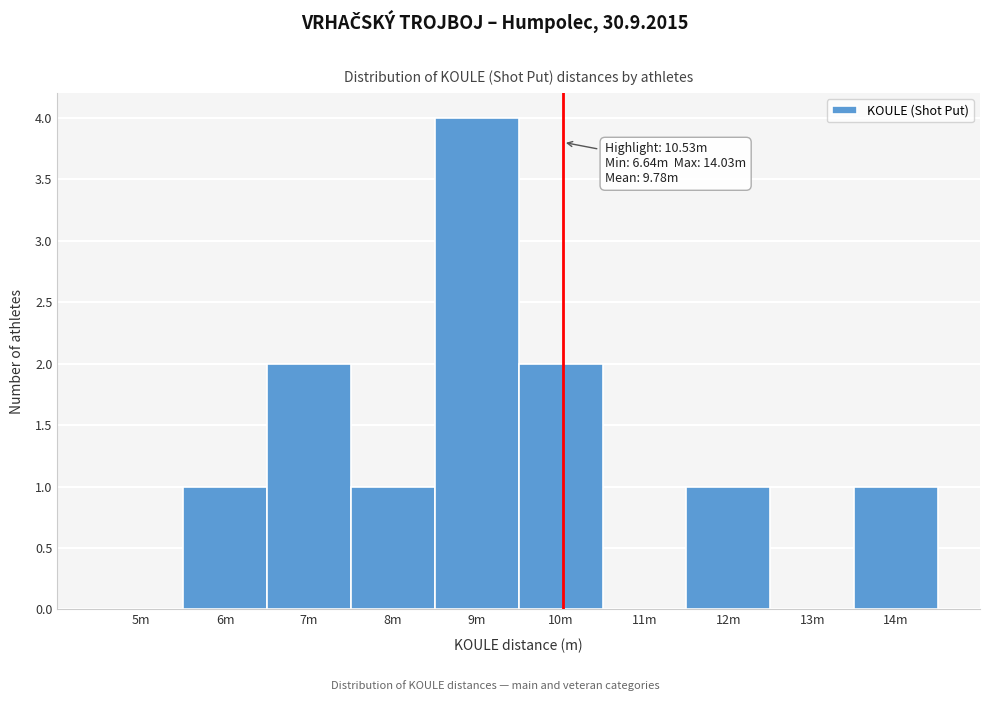

Reading left to right, list all the values displayed in this chart.

5m=0	6m=1	7m=2	8m=1	9m=4	10m=2	11m=0	12m=1	13m=0	14m=1